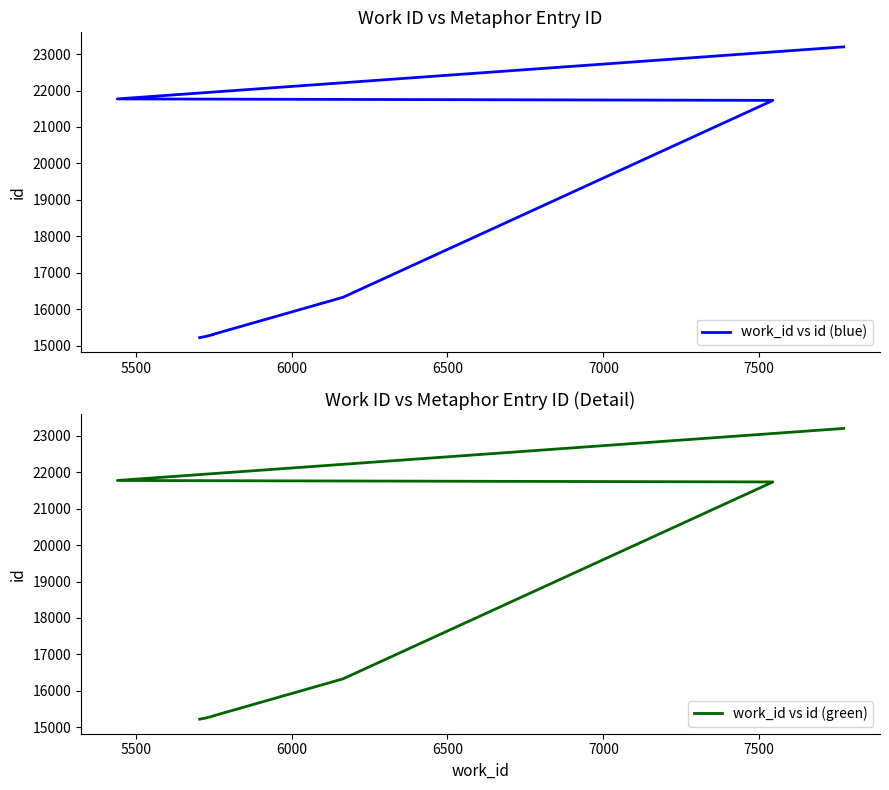

What are all the series names shown in the legend?

work_id vs id (blue), work_id vs id (green)